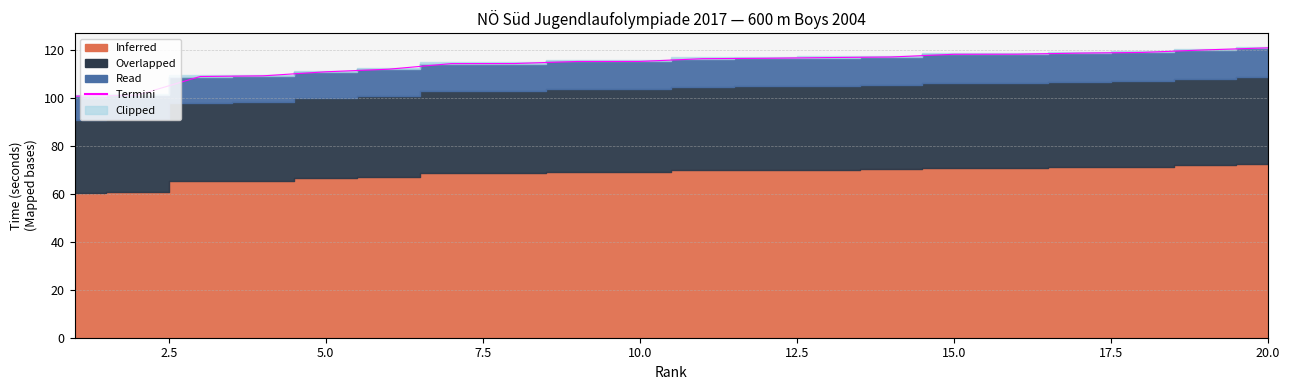

Between 2.5 and 9, which is larger?

9